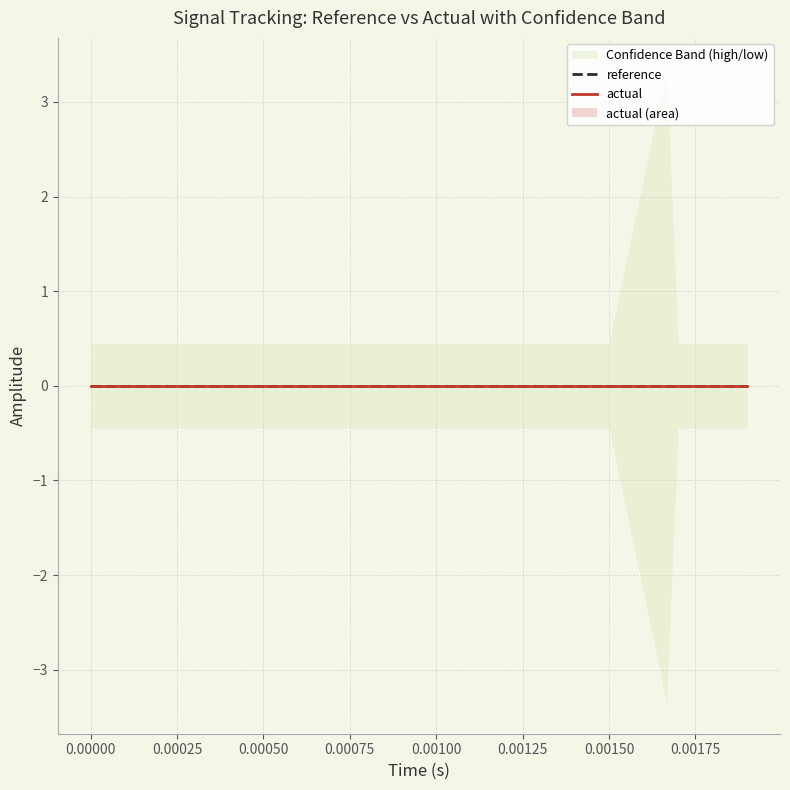

What is the value of the low point at the 14th from the left?

-0.4